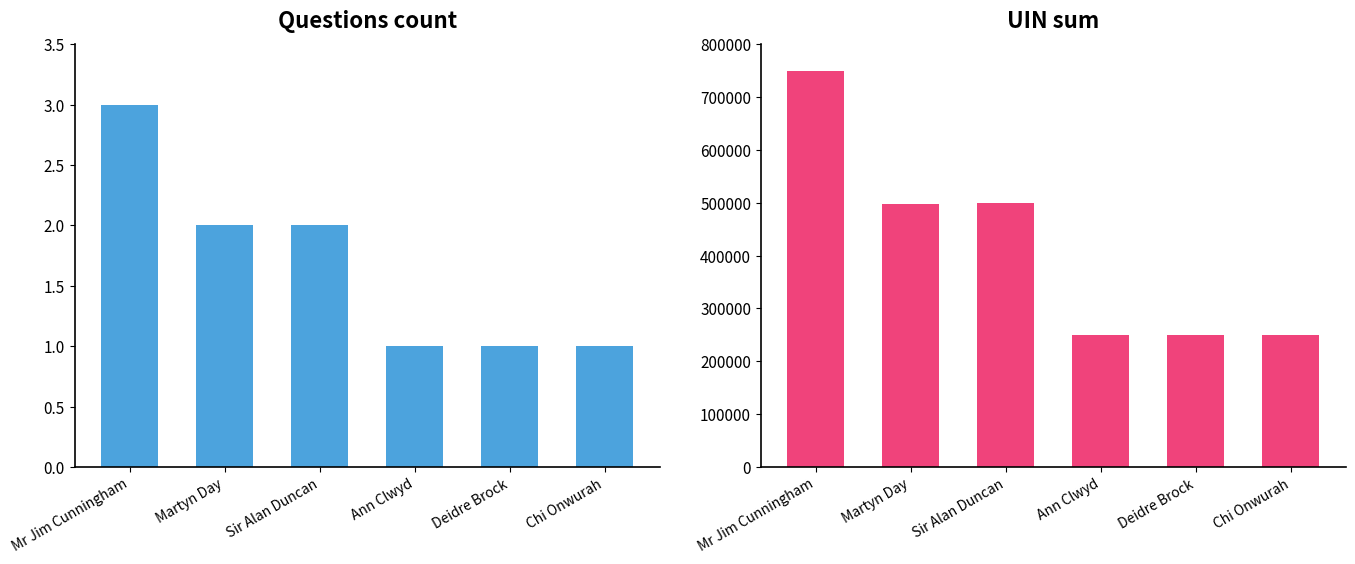

At how many categories does at least one series exceed 712633?

1